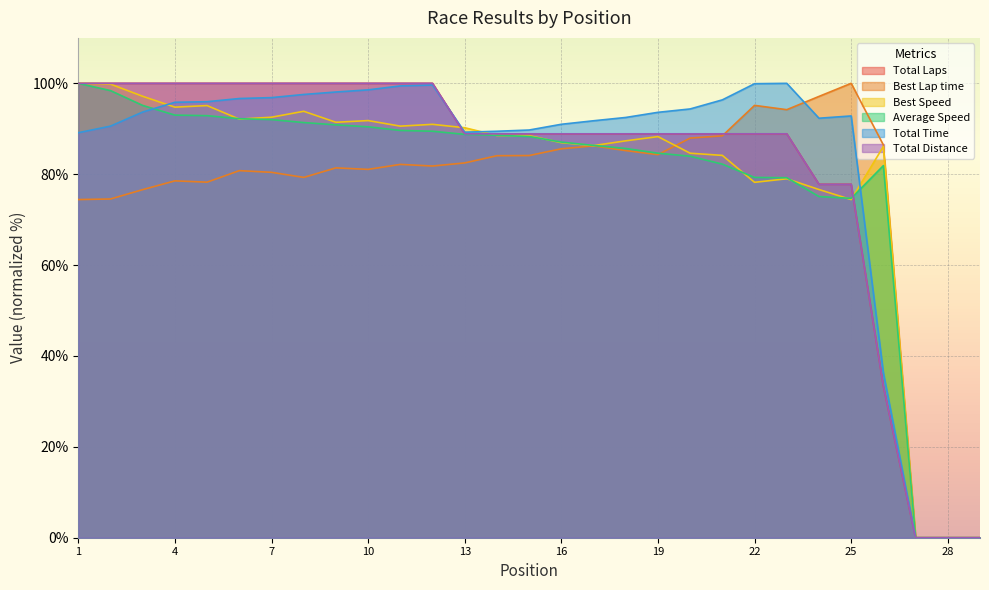

Reading left to right, transcribe all the data shown in this chart.

Total Laps: 1=100.0	2=100.0	3=100.0	4=100.0	5=100.0	6=100.0	7=100.0	8=100.0	9=100.0	10=100.0	11=100.0	12=100.0	13=88.9	14=88.9	15=88.9	16=88.9	17=88.9	18=88.9	19=88.9	20=88.9	21=88.9	22=88.9	23=88.9	24=77.8	25=77.8	26=33.3	27=0.0	28=0.0	29=0.0
Best Lap time: 1=74.4	2=74.5	3=76.6	4=78.5	5=78.2	6=80.8	7=80.4	8=79.3	9=81.4	10=81.1	11=82.2	12=81.8	13=82.5	14=84.1	15=84.1	16=85.6	17=86.2	18=85.2	19=84.3	20=87.9	21=88.4	22=95.1	23=94.2	24=97.1	25=100.0	26=86.4	27=0.0	28=0.0	29=0.0
Best Speed: 1=100.0	2=99.8	3=97.1	4=94.8	5=95.1	6=92.1	7=92.5	8=93.8	9=91.4	10=91.8	11=90.6	12=91.0	13=90.2	14=88.5	15=88.5	16=86.9	17=86.3	18=87.3	19=88.3	20=84.6	21=84.1	22=78.2	23=79.0	24=76.6	25=74.4	26=86.1	27=0.0	28=0.0	29=0.0
Average Speed: 1=100.0	2=98.4	3=95.1	4=93.0	5=92.9	6=92.2	7=92.0	8=91.4	9=90.9	10=90.4	11=89.6	12=89.5	13=88.8	14=88.6	15=88.3	16=87.1	17=86.3	18=85.7	19=84.6	20=84.0	21=82.2	22=79.3	23=79.2	24=75.1	25=74.7	26=81.9	27=0.0	28=0.0	29=0.0
Total Time: 1=89.1	2=90.6	3=93.7	4=95.8	5=96.0	6=96.7	7=96.9	8=97.5	9=98.1	10=98.6	11=99.4	12=99.6	13=89.3	14=89.5	15=89.7	16=91.0	17=91.8	18=92.5	19=93.6	20=94.4	21=96.4	22=99.9	23=100.0	24=92.3	25=92.8	26=36.3	27=0.0	28=0.0	29=0.0
Total Distance: 1=100.0	2=100.0	3=100.0	4=100.0	5=100.0	6=100.0	7=100.0	8=100.0	9=100.0	10=100.0	11=100.0	12=100.0	13=88.9	14=88.9	15=88.9	16=88.9	17=88.9	18=88.9	19=88.9	20=88.9	21=88.9	22=88.9	23=88.9	24=77.8	25=77.8	26=33.3	27=0.0	28=0.0	29=0.0